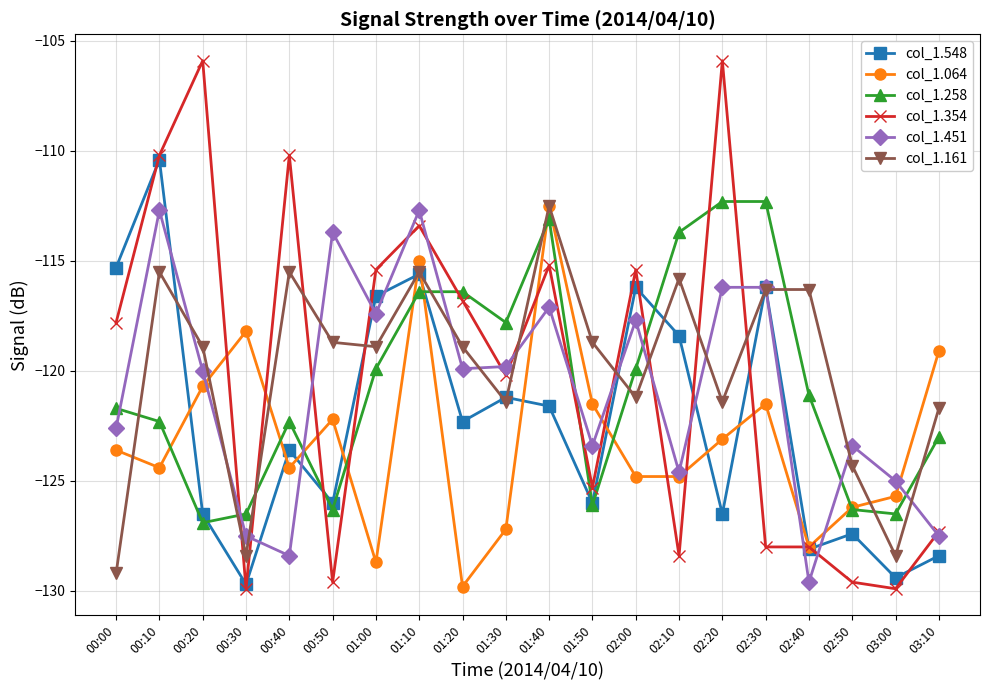

What is the smallest value displayed?

-129.9